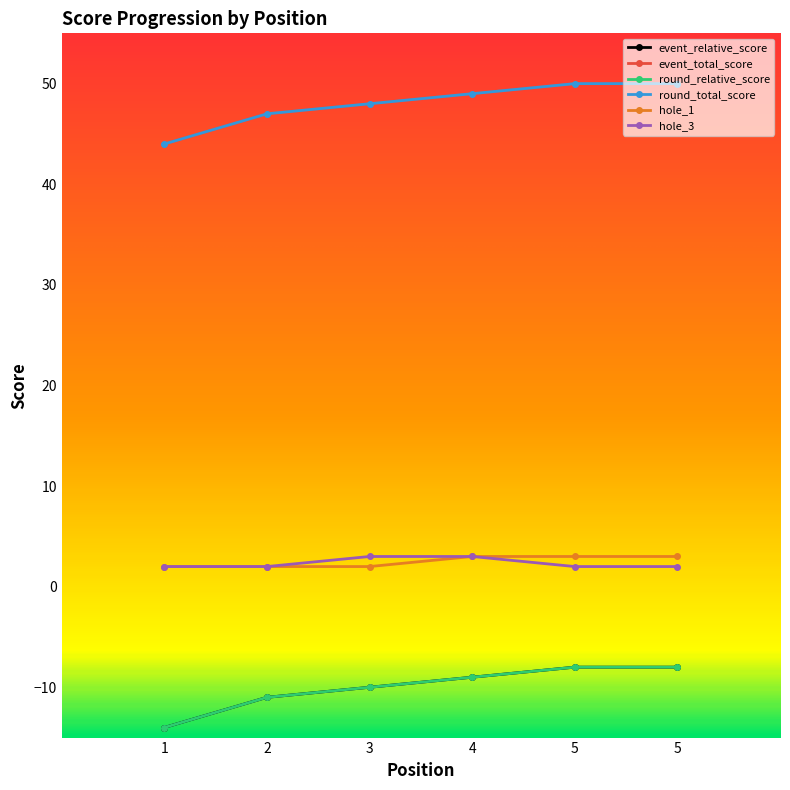

Which series changed the most between 1 and 3?

event_relative_score